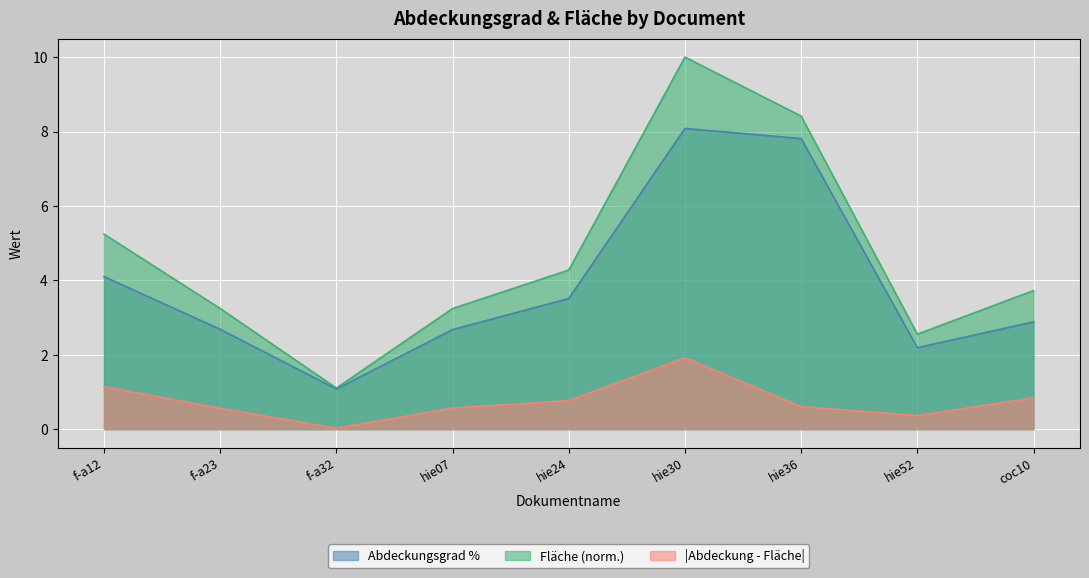

In sprachliche Gründe, how many points are higher than both neighbors (excluding endpoints)?

1